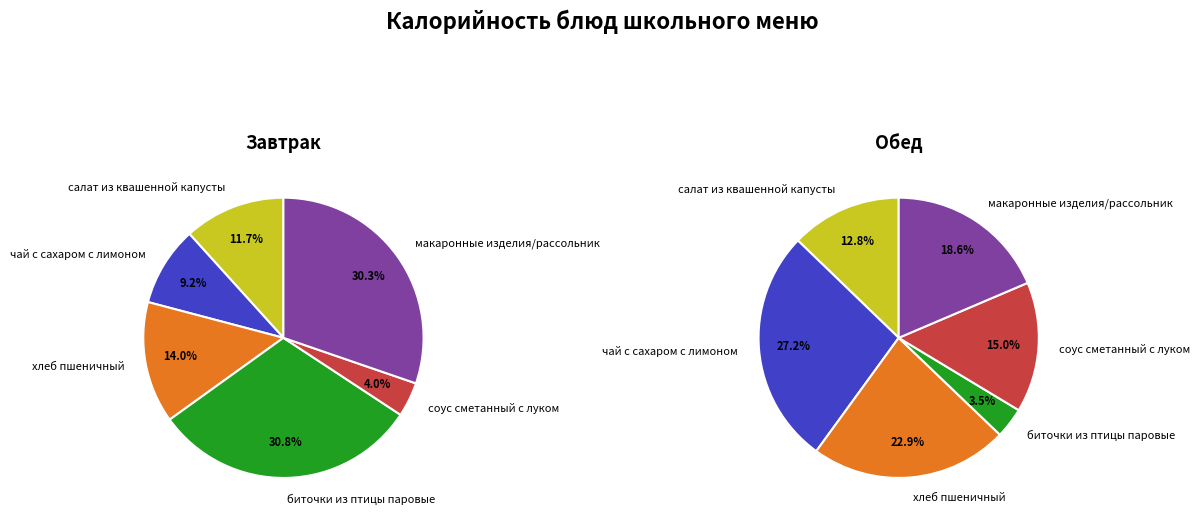

True or false: макаронные изделия/рассольник accounts for 6% of the total.

False